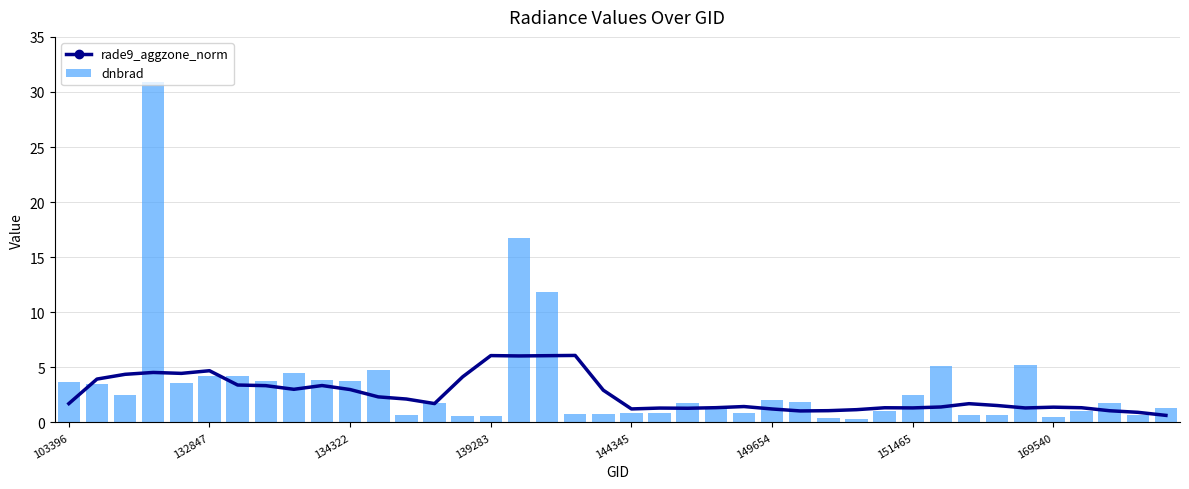

What is the maximum value for rade9_aggzone_norm?

6.1